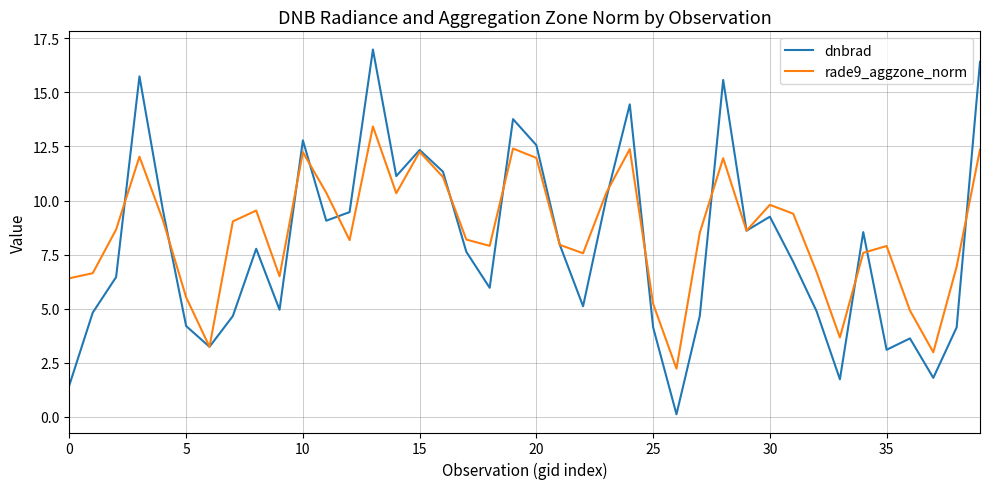

In rade9_aggzone_norm, how many points are lower than both neighbors (excluding endpoints)?

10